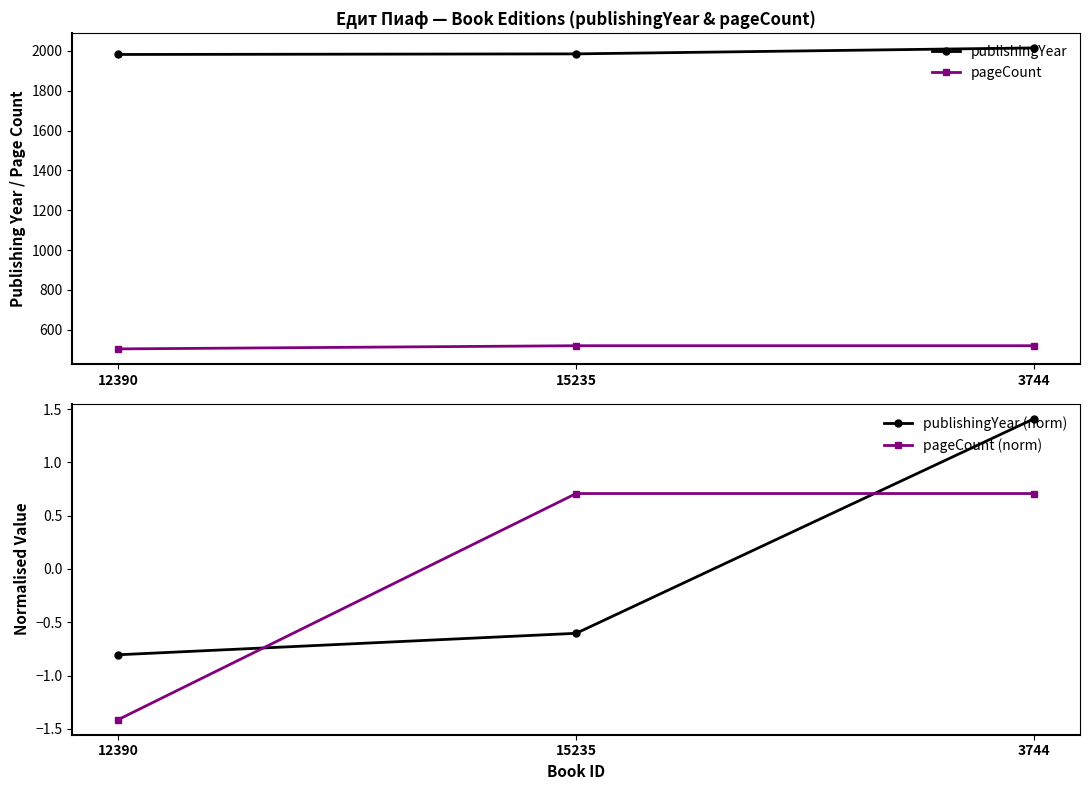

At which label does publishingYear reach its minimum?

12390